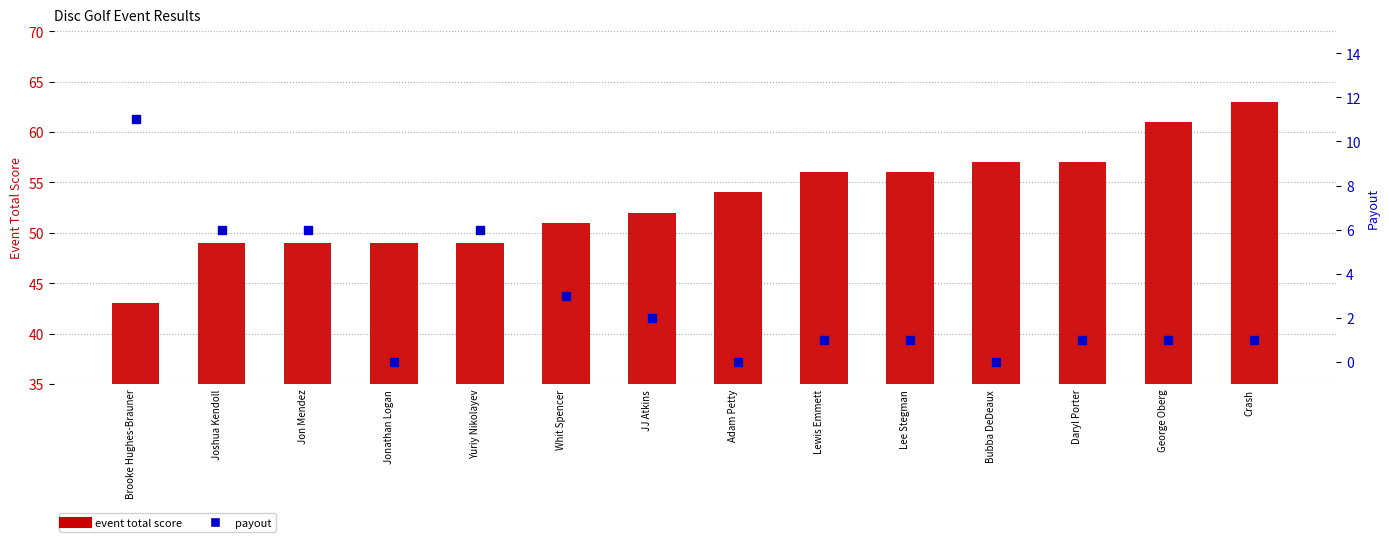

At how many categories does at least one series exceed 43?

13